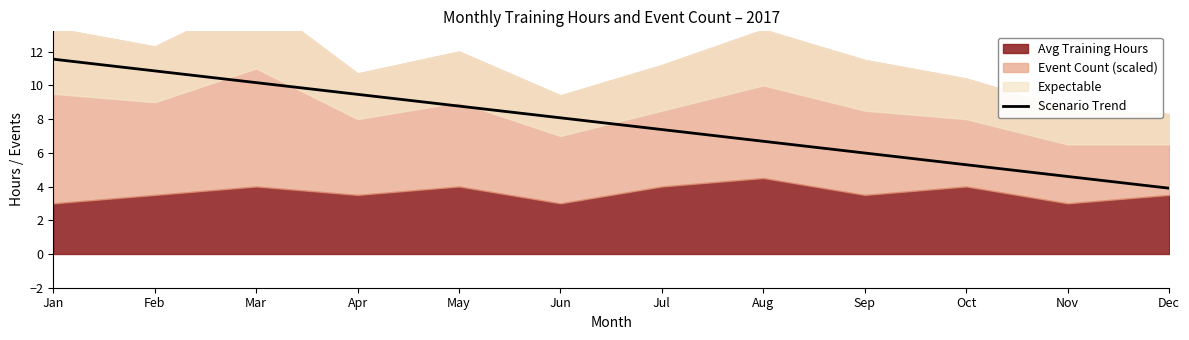

At which label does Scenario Trend reach its peak?

Jan